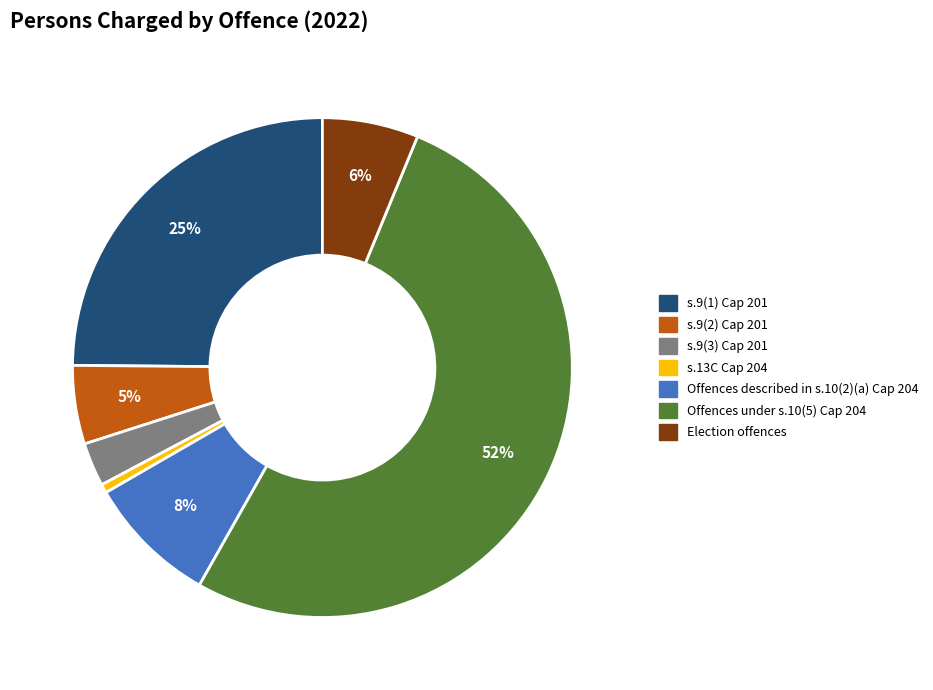

What is the majority slice?

Offences under s.10(5) Cap 204